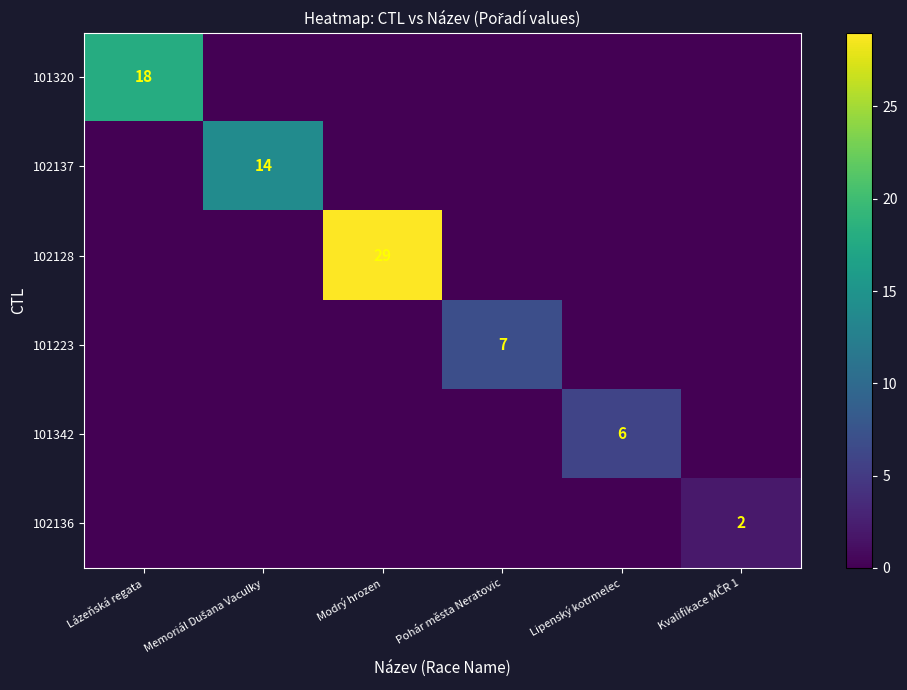

Between Modrý hrozen and Pohár města Neratovic, which series saw the biggest shift?

102128